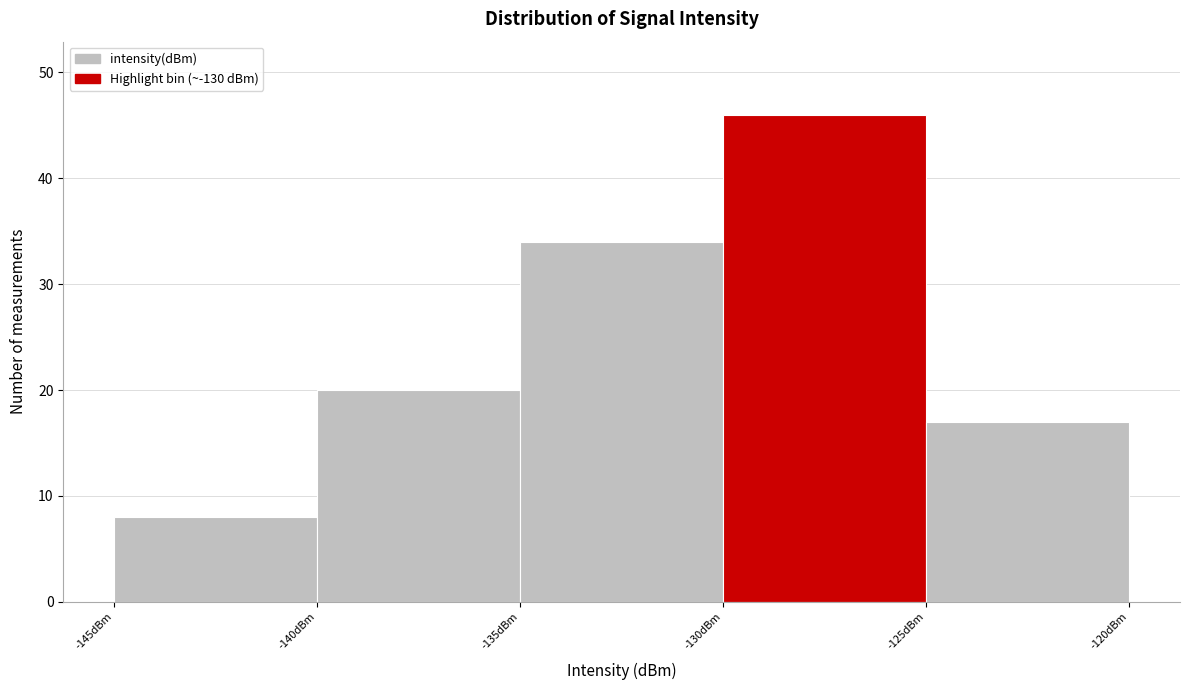

Reading left to right, transcribe this chart: for each bar, give the range it covers on the x-axis and its height. The values are not printed on the chart, so give them approximately, as read against the axis.

-145 to -140: 8
-140 to -135: 20
-135 to -130: 34
-130 to -125: 46
-125 to -120: 17